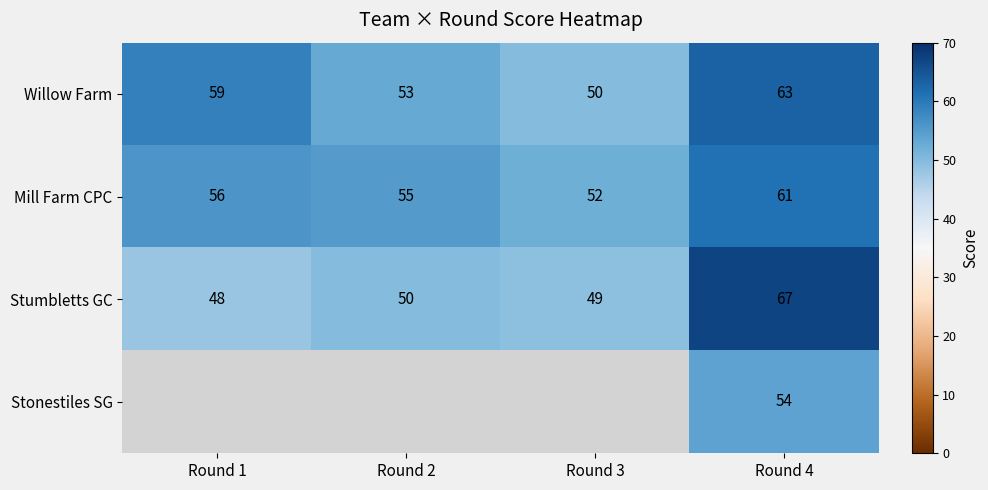

Is the value of Stonestiles SG at Round 4 greater than the value of Mill Farm CPC at Round 1?

No